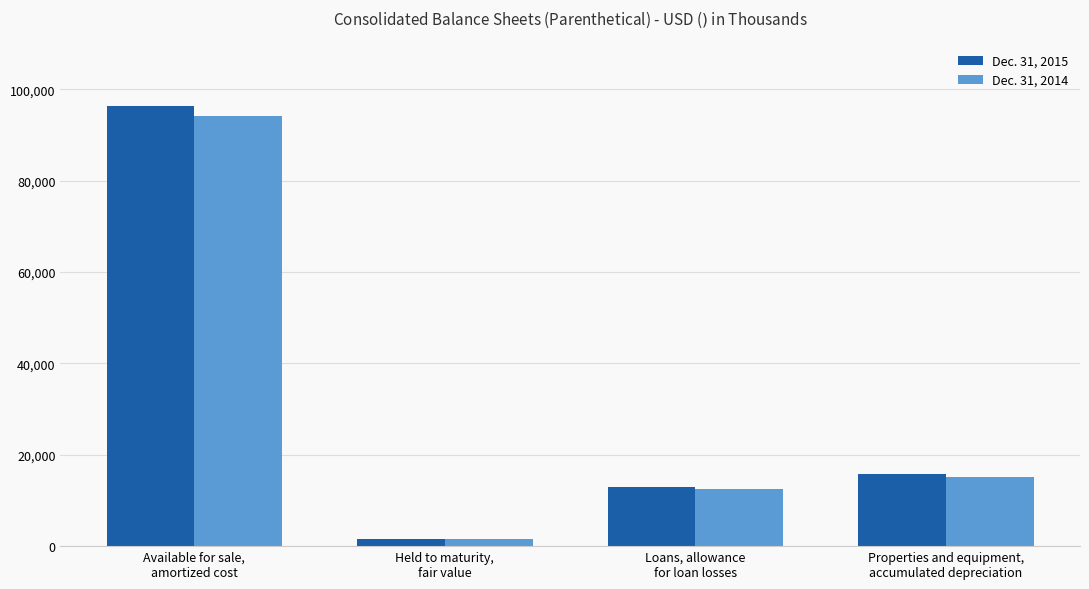

Rank the series by their average value, from lowest to highest.

Dec. 31, 2014, Dec. 31, 2015